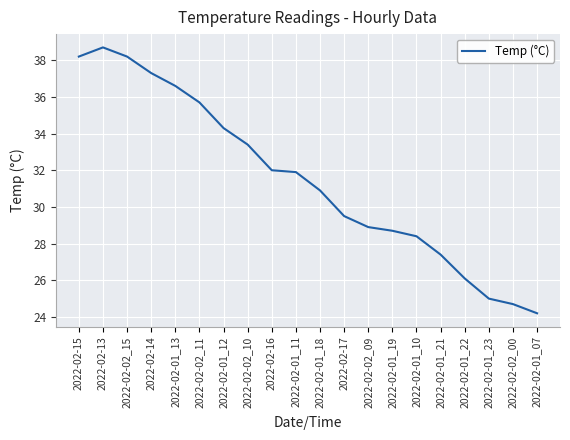

Which has a higher value, 2022-02-16 or 2022-02-17?

2022-02-16